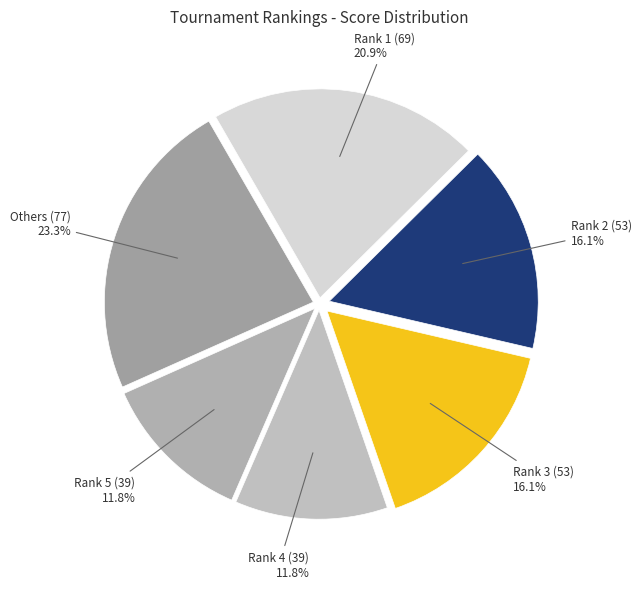

Is Rank 3 (53) the majority of the pie?

No